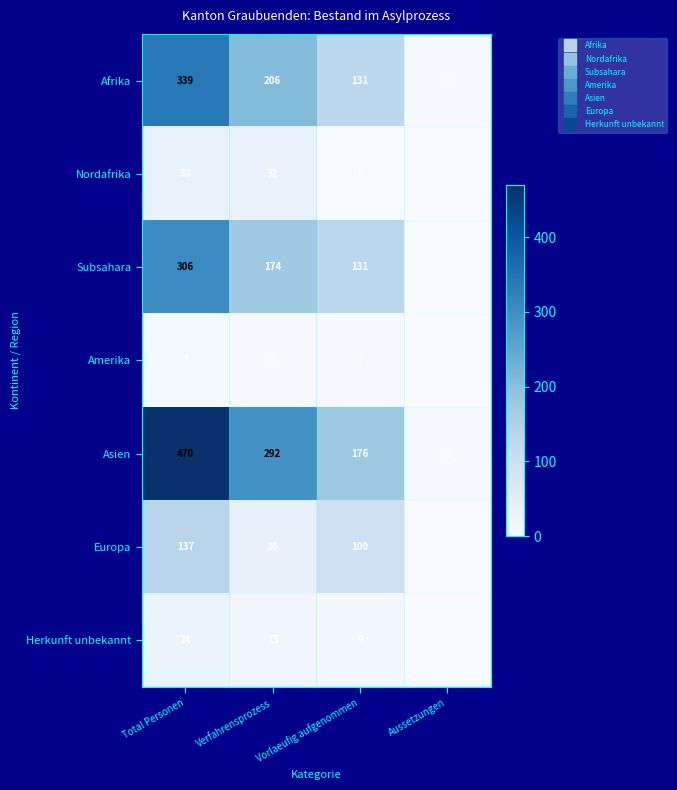

Which series has the largest total across all categories?

Asien